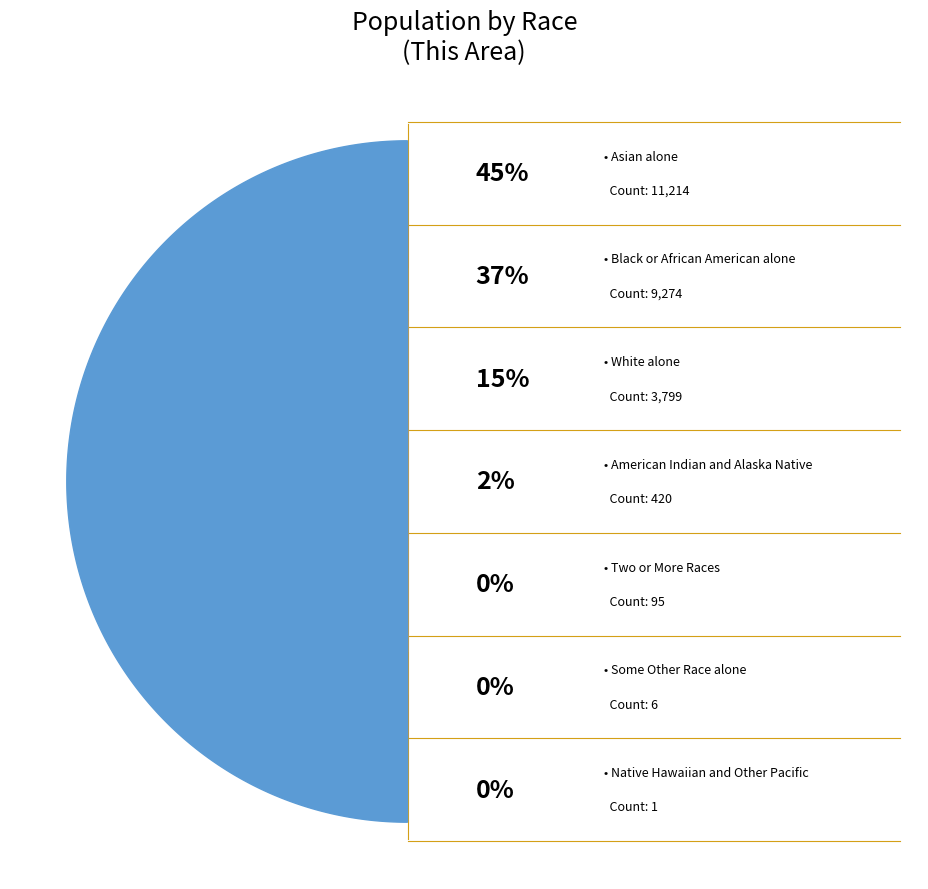

Rank the categories by value from highest to lowest.

Asian alone, Black or African American alone, White alone, American Indian and Alaska Native, Two or More Races, Some Other Race alone, Native Hawaiian and Other Pacific